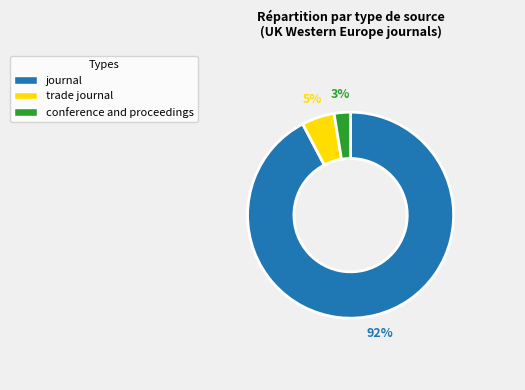

To the nearest percent, what is the average slice percentage?

33%